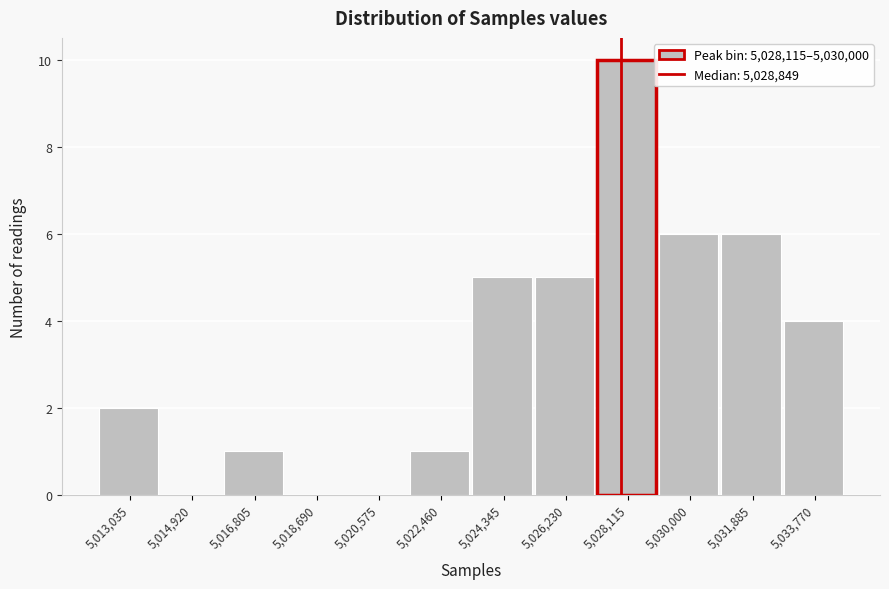

Reading right to left, what are all the values shown in this chart?

5,033,770=4	5,031,885=6	5,030,000=6	5,028,115=10	5,026,230=5	5,024,345=5	5,022,460=1	5,020,575=0	5,018,690=0	5,016,805=1	5,014,920=0	5,013,035=2